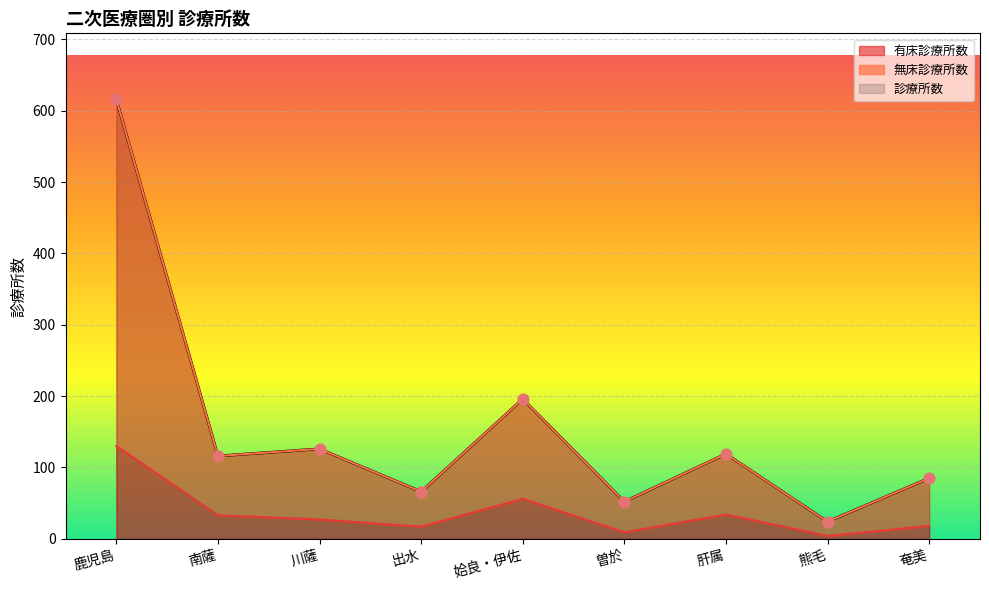

What are all the series names shown in the legend?

無床診療所数, 有床診療所数, 診療所数